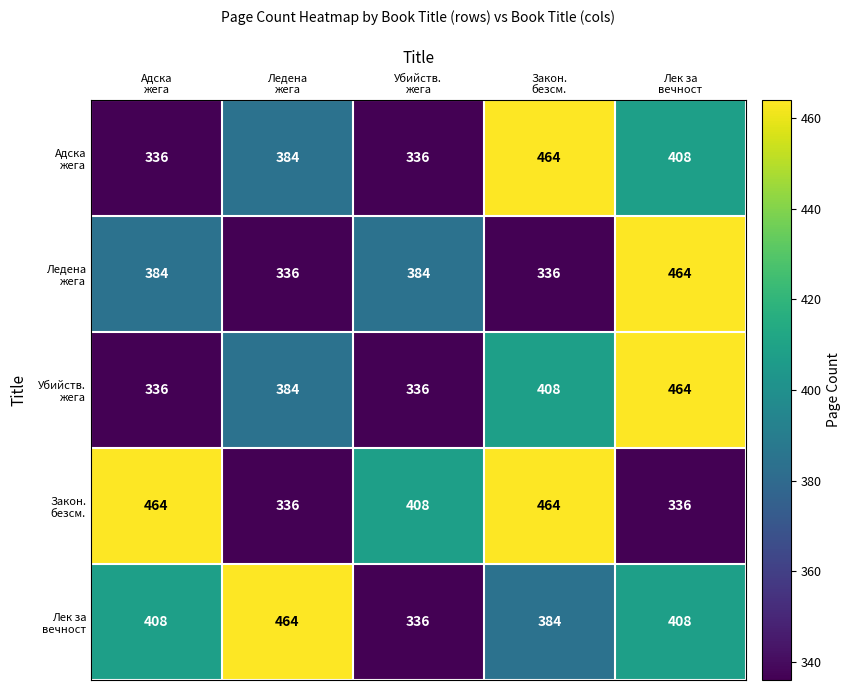

What is the smallest value displayed?

336